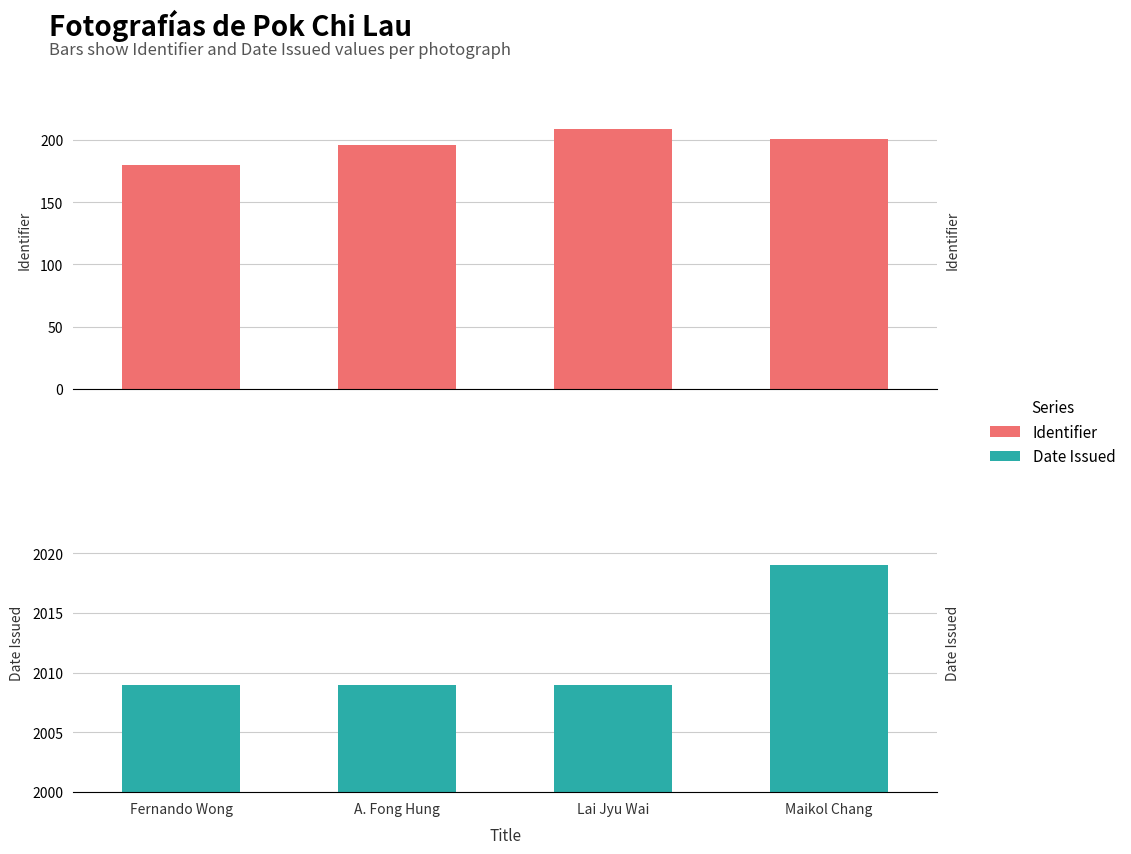

List the labels in order of Date Issued value, largest first.

Maikol Chang, Fernando Wong, A. Fong Hung, Lai Jyu Wai